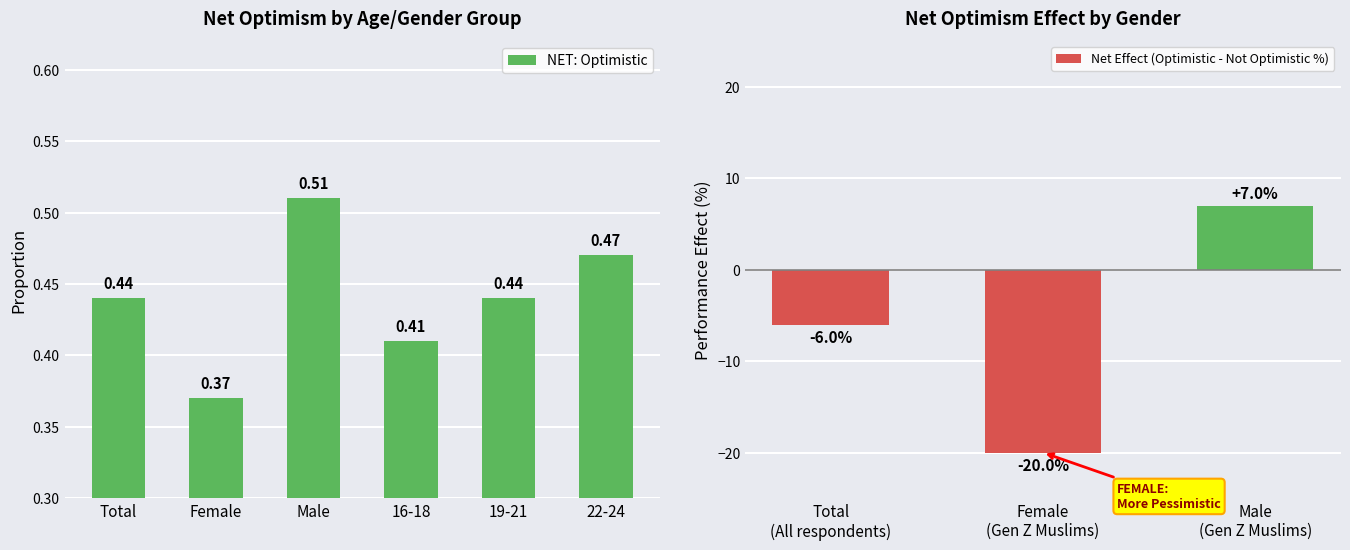

Are the bars horizontal?

No